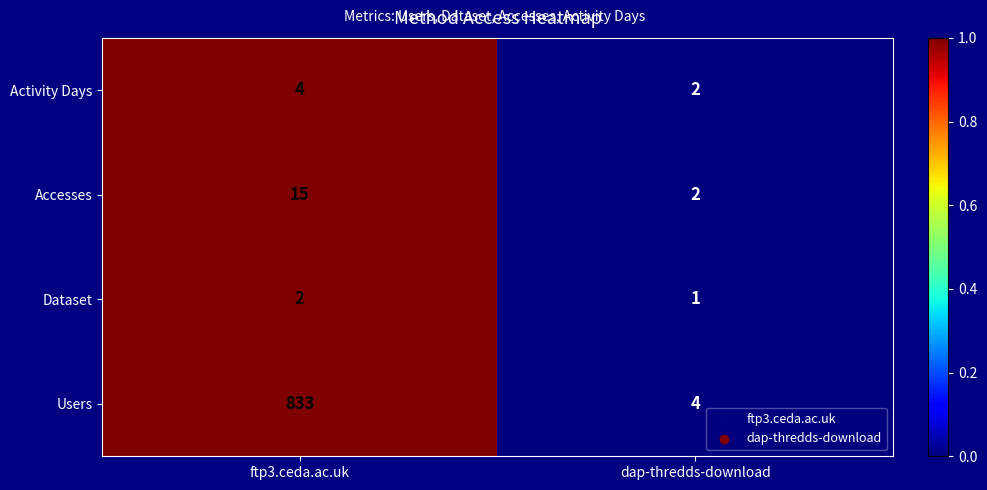

What is the sum of all Dataset values?

3